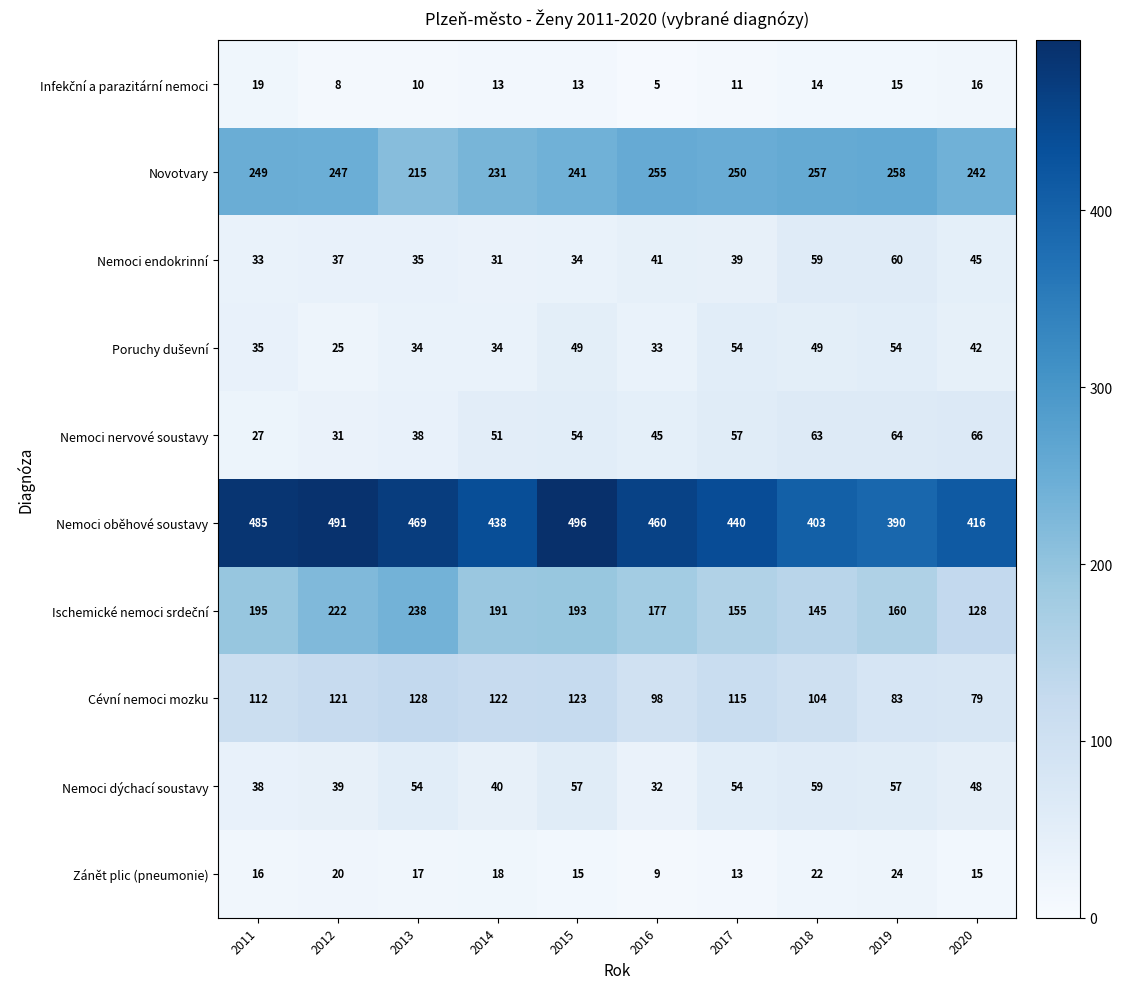

Which category has the lowest value across all series?

2016